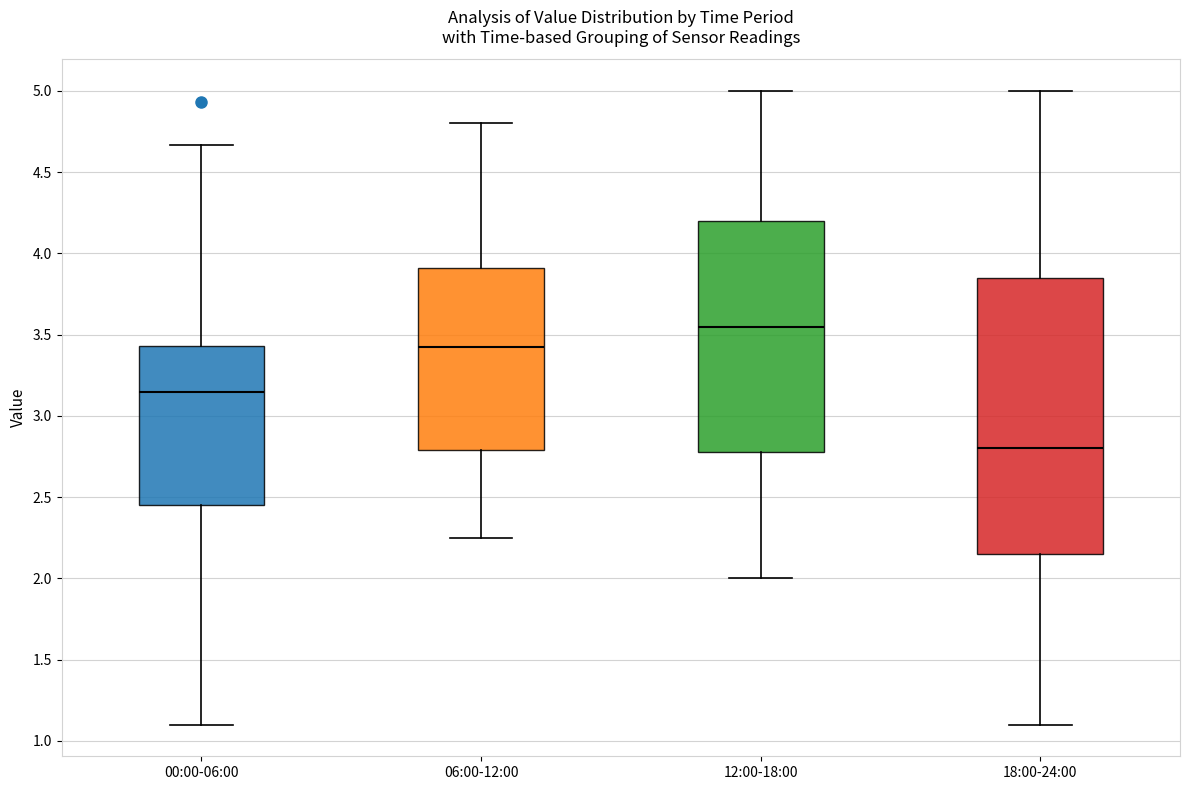

Reading left to right, read every box against the y-axis: the position of its median line, the range the box covers, and the ends of its whiskers. The values are not printed on the chart, so give them approximately, as read against the axis.

00:00-06:00: median 3.15, box 2.45 to 3.45, whiskers 1.10 to 4.65
06:00-12:00: median 3.45, box 2.80 to 3.90, whiskers 2.25 to 4.80
12:00-18:00: median 3.55, box 2.80 to 4.20, whiskers 2.00 to 5.00
18:00-24:00: median 2.80, box 2.15 to 3.85, whiskers 1.10 to 5.00